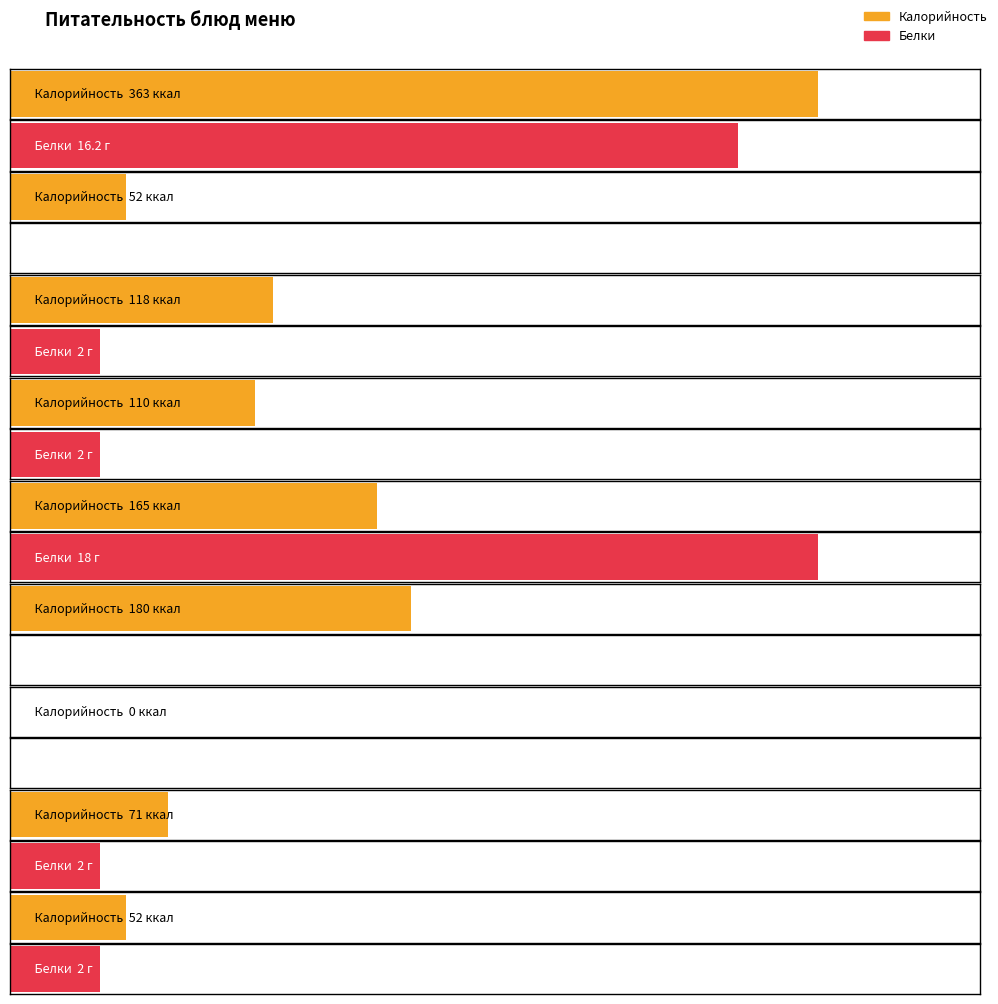

Is the value of Калорийность at суп-лапша домашняя greater than the value of Белки at сложный овощной гарнир?

Yes